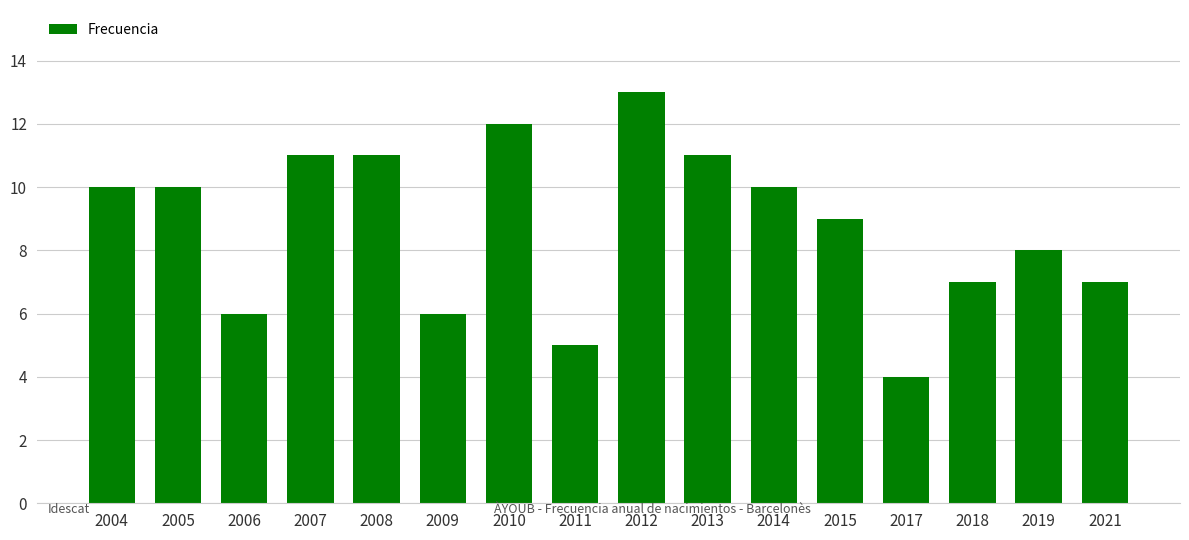

What is the ratio of the value at 2009 to the value at 2008?

0.5